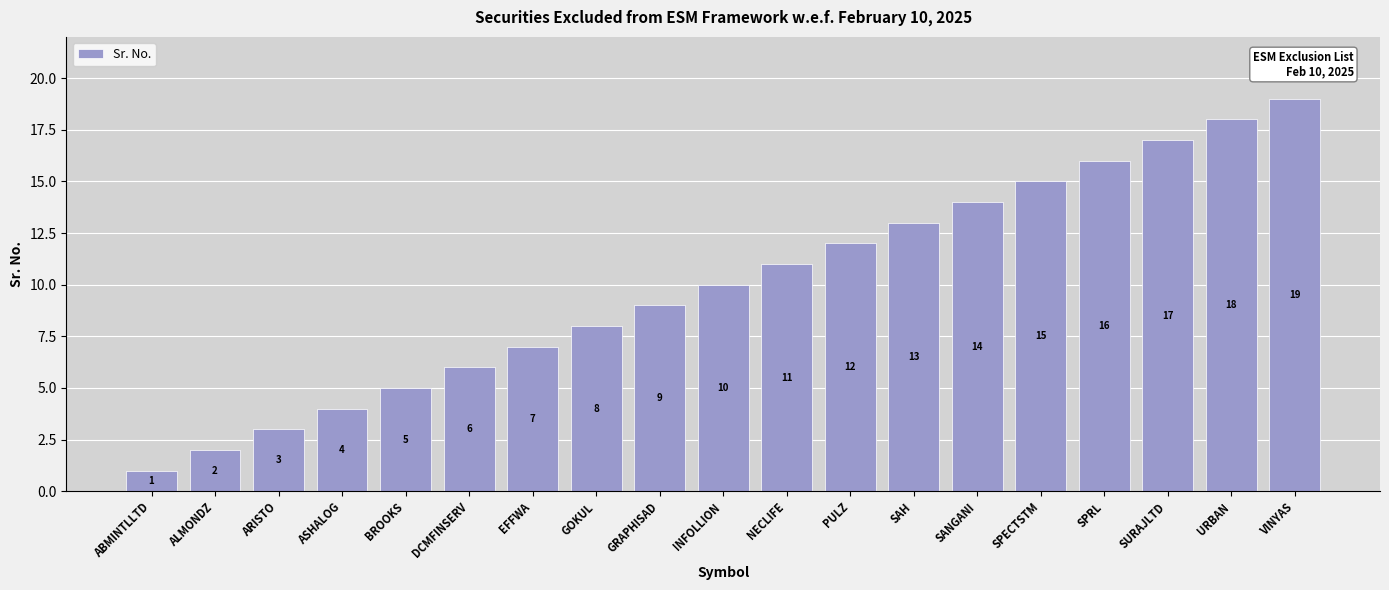

Reading left to right, extract all data points from this chart.

ABMINTLLTD=1	ALMONDZ=2	ARISTO=3	ASHALOG=4	BROOKS=5	DCMFINSERV=6	EFFWA=7	GOKUL=8	GRAPHISAD=9	INFOLLION=10	NECLIFE=11	PULZ=12	SAH=13	SANGANI=14	SPECTSTM=15	SPRL=16	SURAJLTD=17	URBAN=18	VINYAS=19